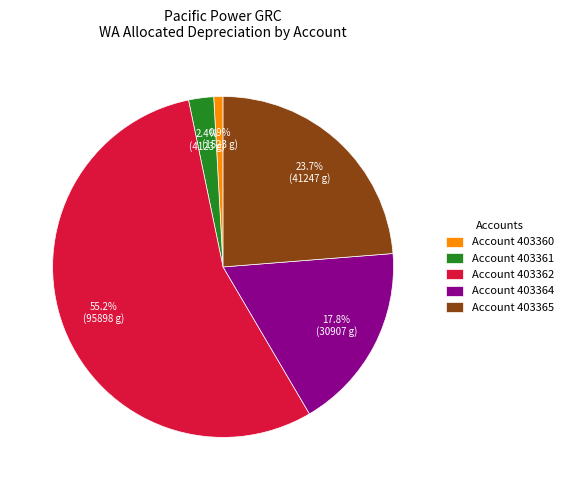

Rank the categories by value from highest to lowest.

Account 403362, Account 403365, Account 403364, Account 403361, Account 403360